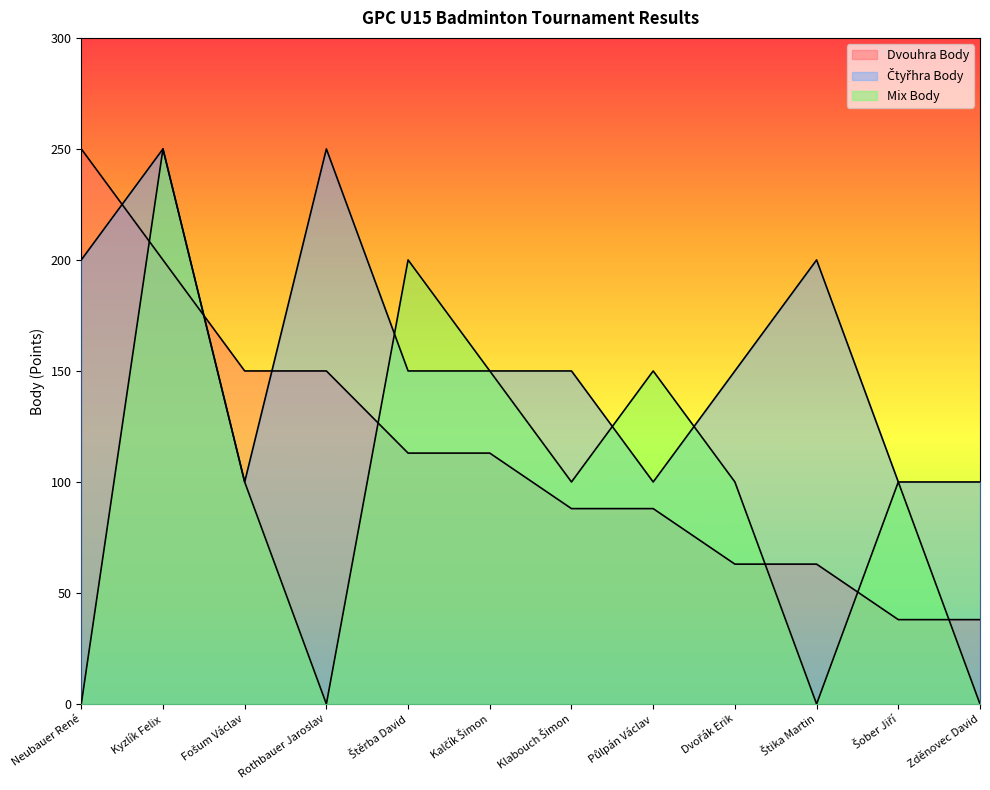

True or false: Mix Body has a value of 144 at Klabouch Šimon.

False